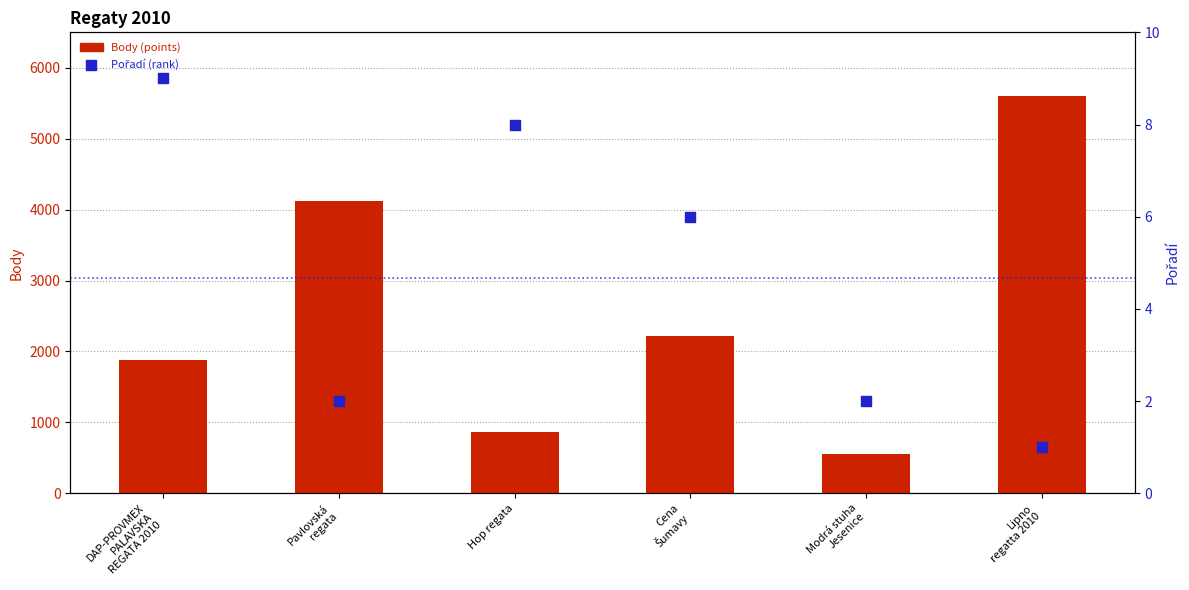

At which category is the sum across all series the highest?

Lipno
regatta 2010